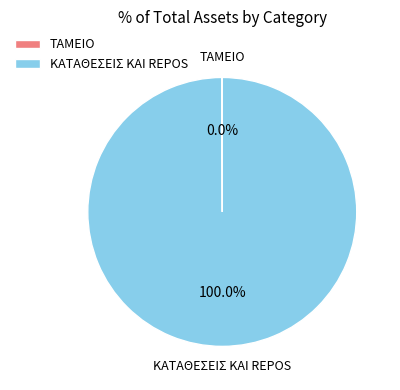

Does ΚΑΤΑΘΕΣΕΙΣ ΚΑΙ REPOS represent more than half of the total?

Yes